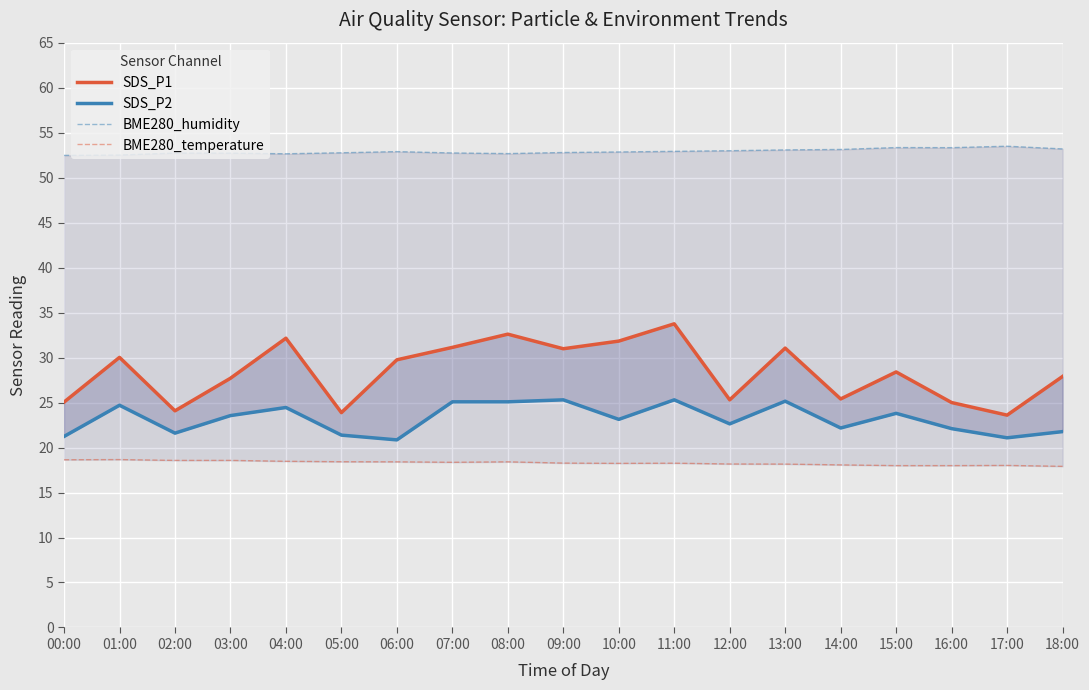

True or false: SDS_P2 and BME280_temperature intersect in this chart.

False